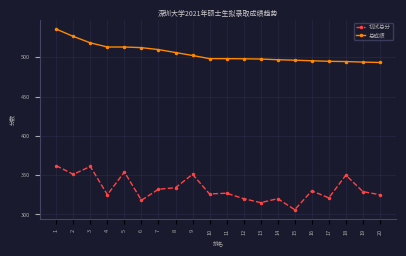

Which series changed the most between 15 and 16?

初试总分